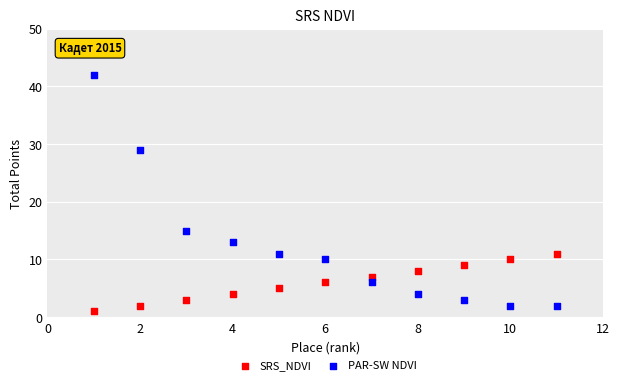

Which series reaches the maximum Y coordinate?

PAR-SW NDVI